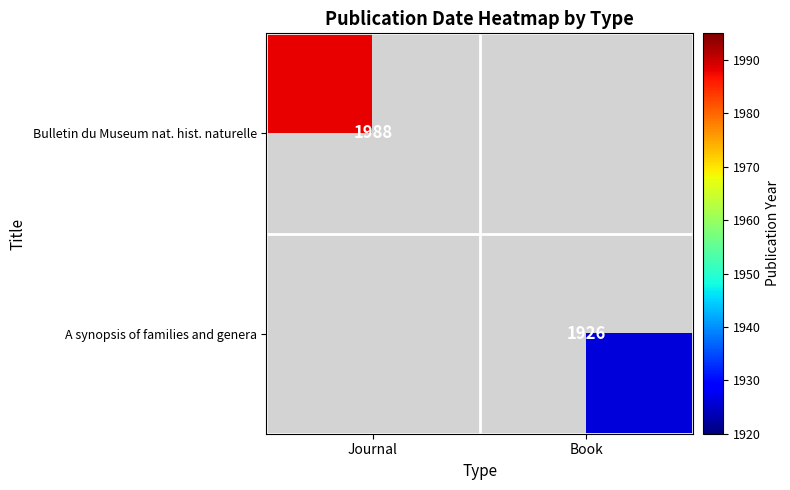

Is it true that Bulletin du Museum nat. hist. naturelle equals 1988 at Journal?

True